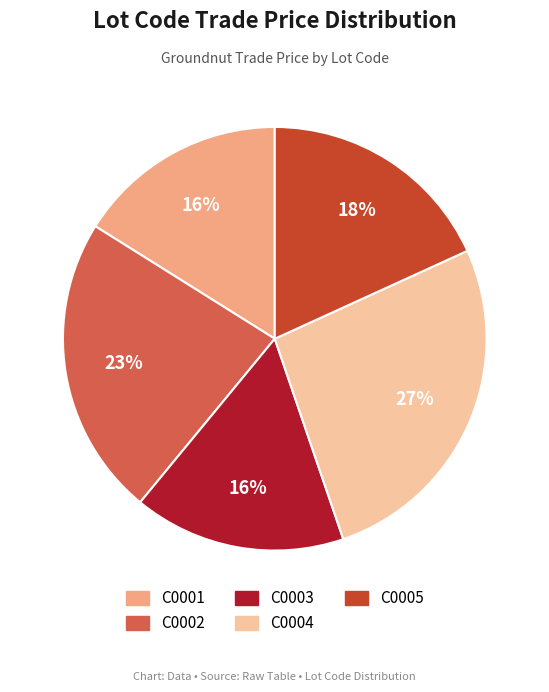

True or false: C0004 accounts for 27% of the total.

True